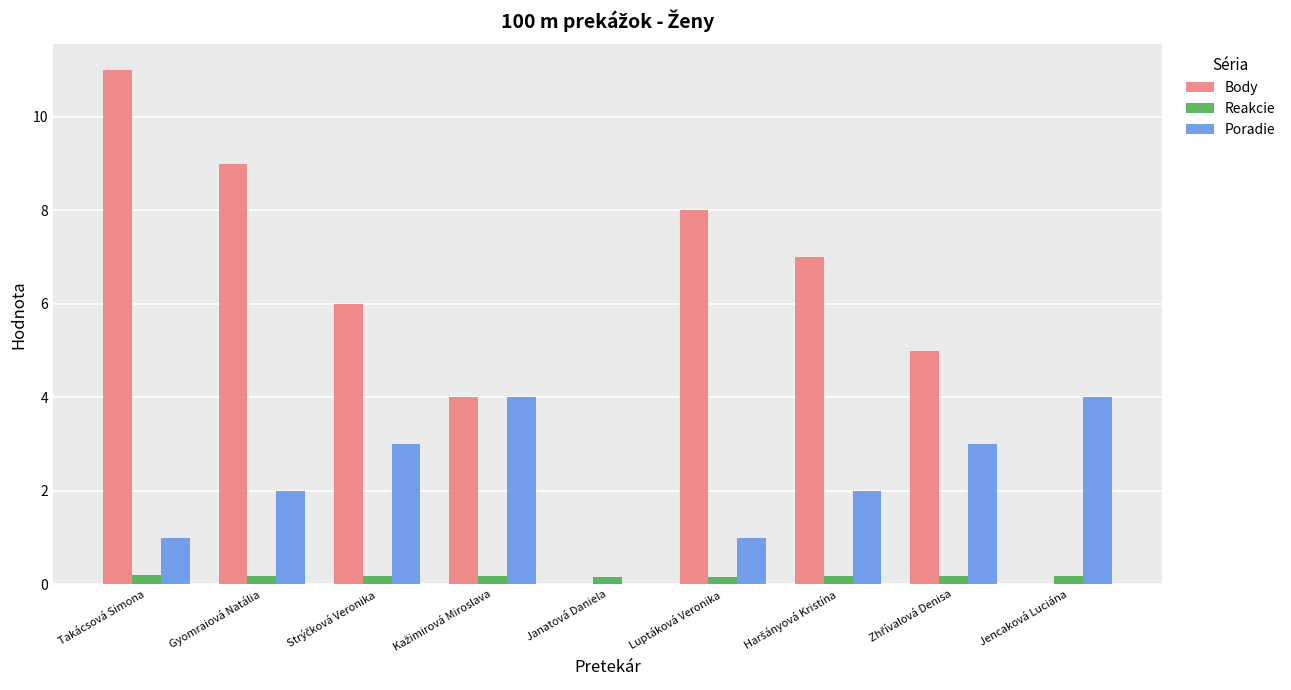

Is the value of Poradie at Takácsová Simona greater than the value of Reakcie at Jencaková Luciána?

Yes